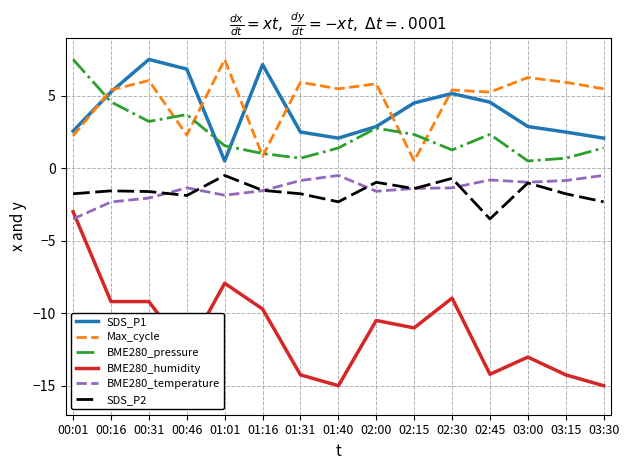

Which series has the widest spread of values?

BME280_humidity